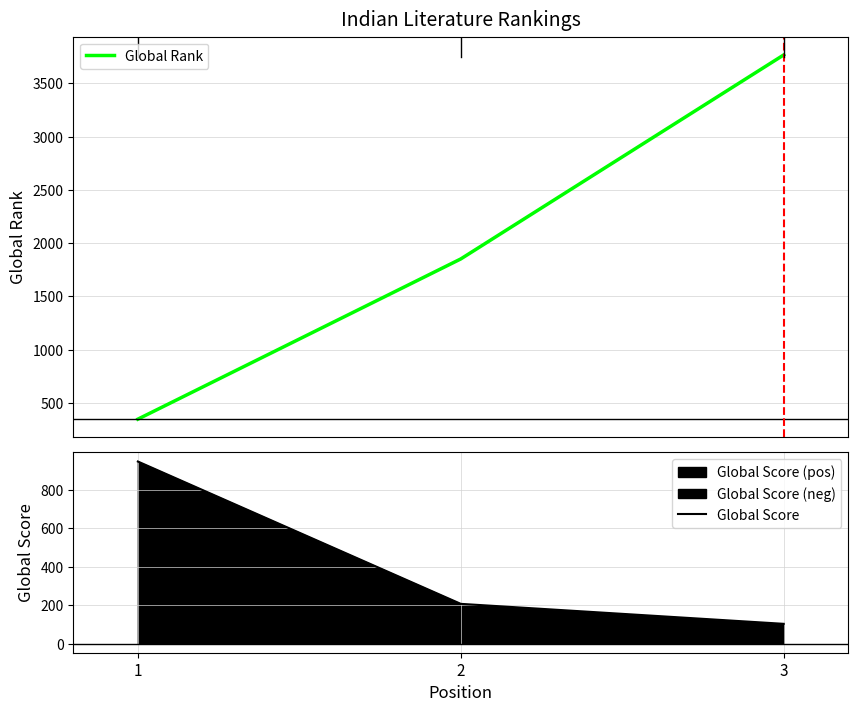

Is it true that Global Score equals 101 at 2?

False